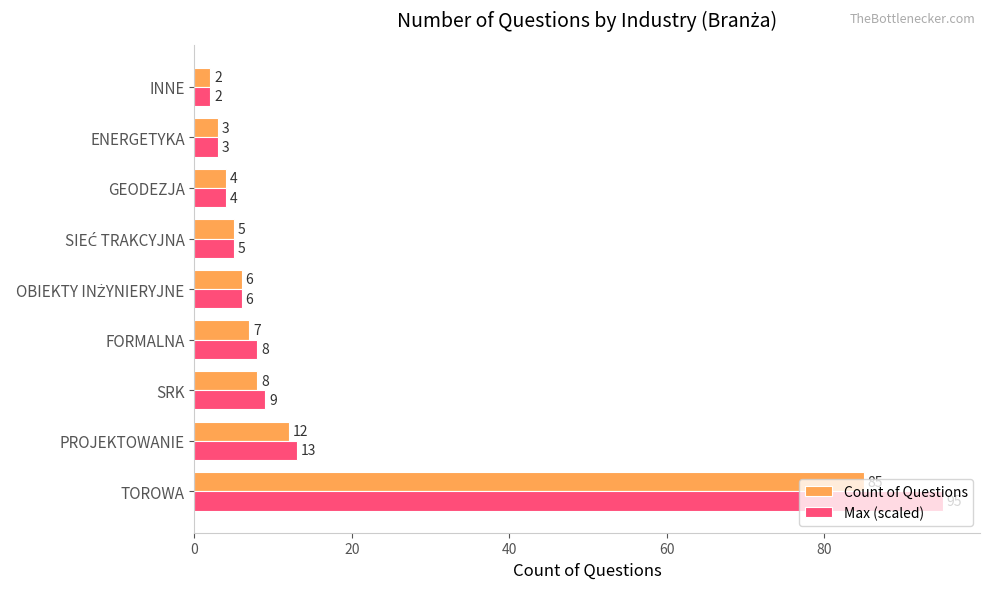

How many series are shown in this chart?

2